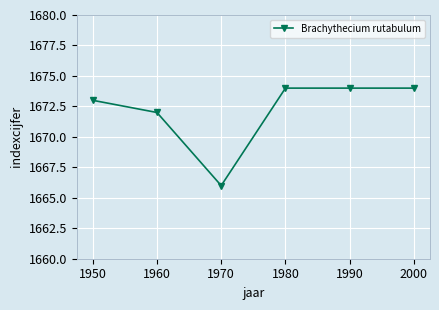

What is the smallest value displayed?

1666